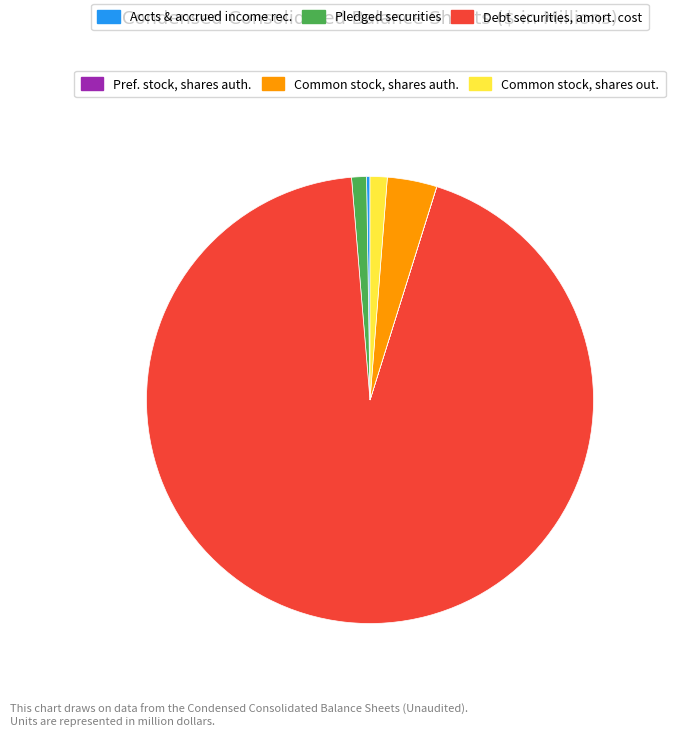

Is there a majority slice in this chart?

Yes